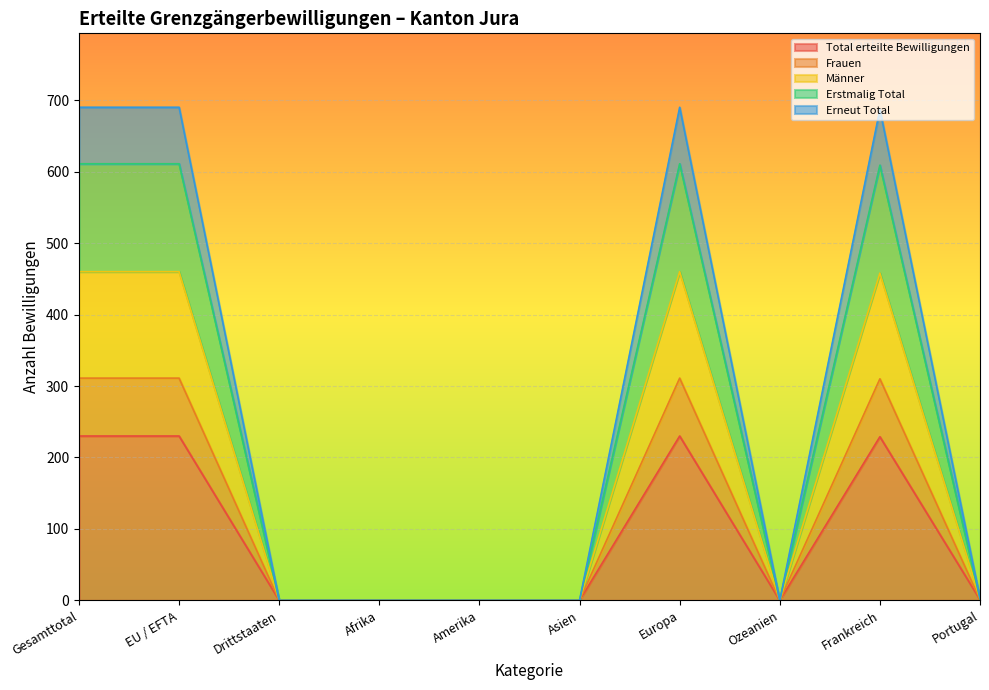

Does the chart display data point markers on the line(s)?

No